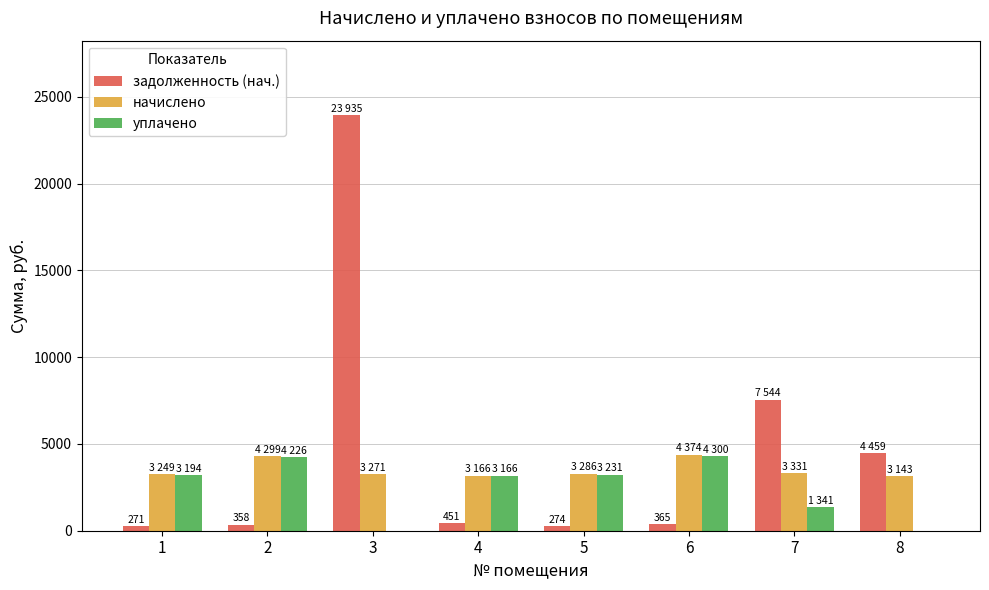

What is the sum of all начислено values?

28120.2